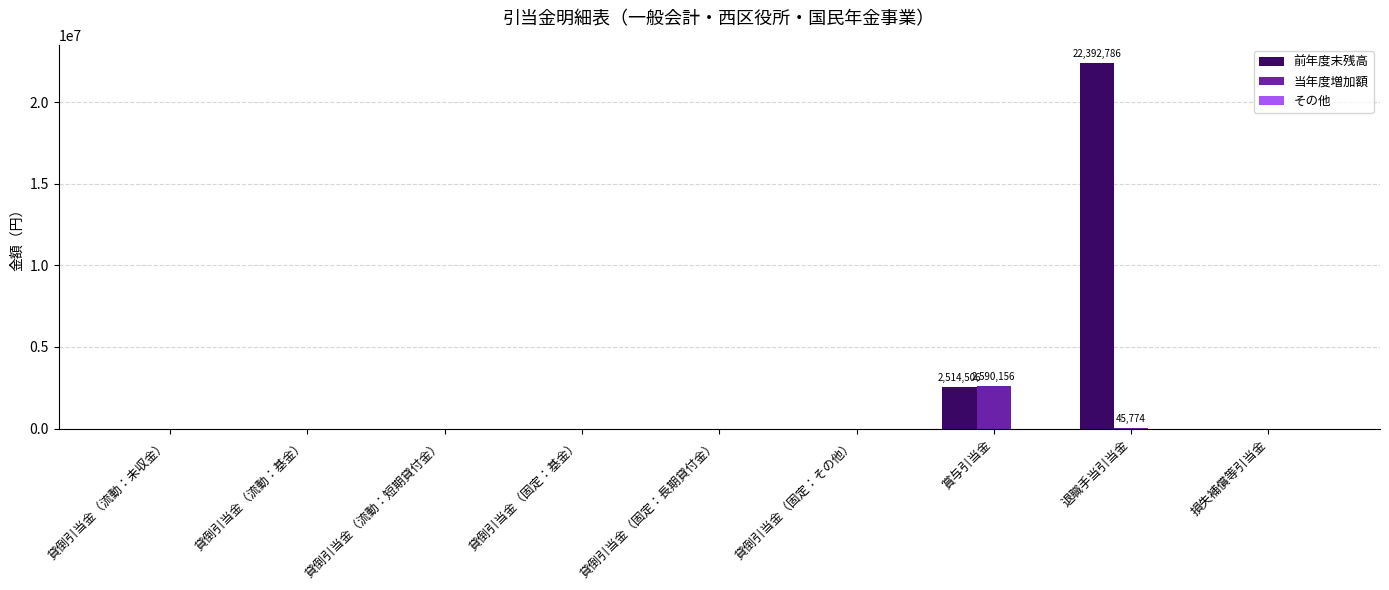

How many series are shown in this chart?

2